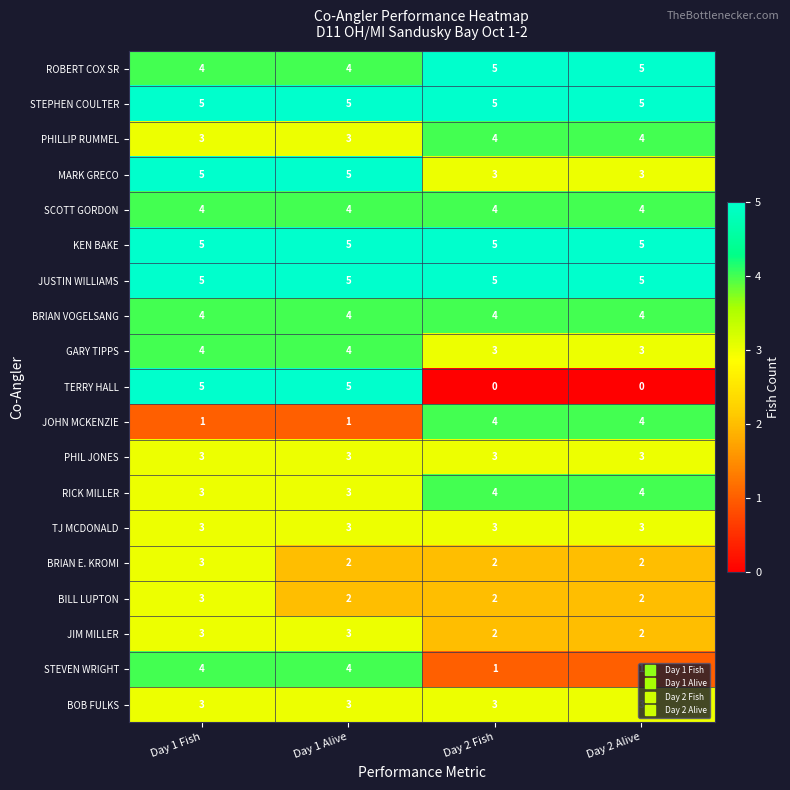

What is the greatest value displayed?

5